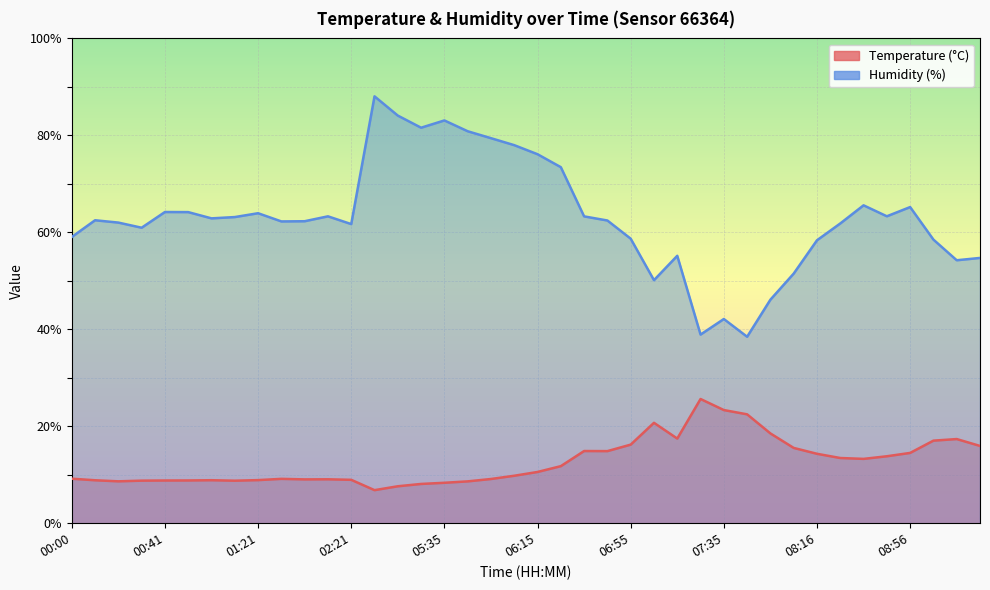

List the labels in order of Temperature (°C) value, largest first.

07:25, 07:35, 07:46, 07:05, 07:56, 07:15, 09:16, 09:06, 06:55, 09:26, 08:06, 06:35, 06:45, 08:56, 08:16, 08:46, 08:26, 08:36, 06:25, 06:15, 06:05, 00:00, 01:51, 05:55, 02:11, 02:01, 02:21, 01:21, 01:01, 00:10, 00:51, 00:41, 00:30, 01:11, 00:20, 05:45, 05:35, 05:25, 05:15, 05:05